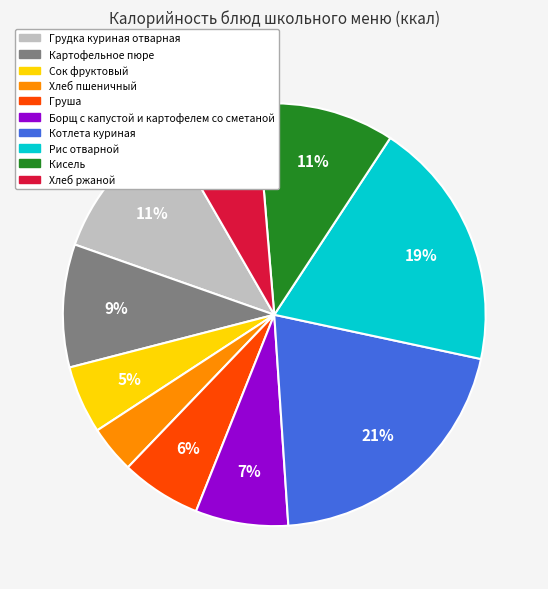

How many segments does this pie chart have?

10